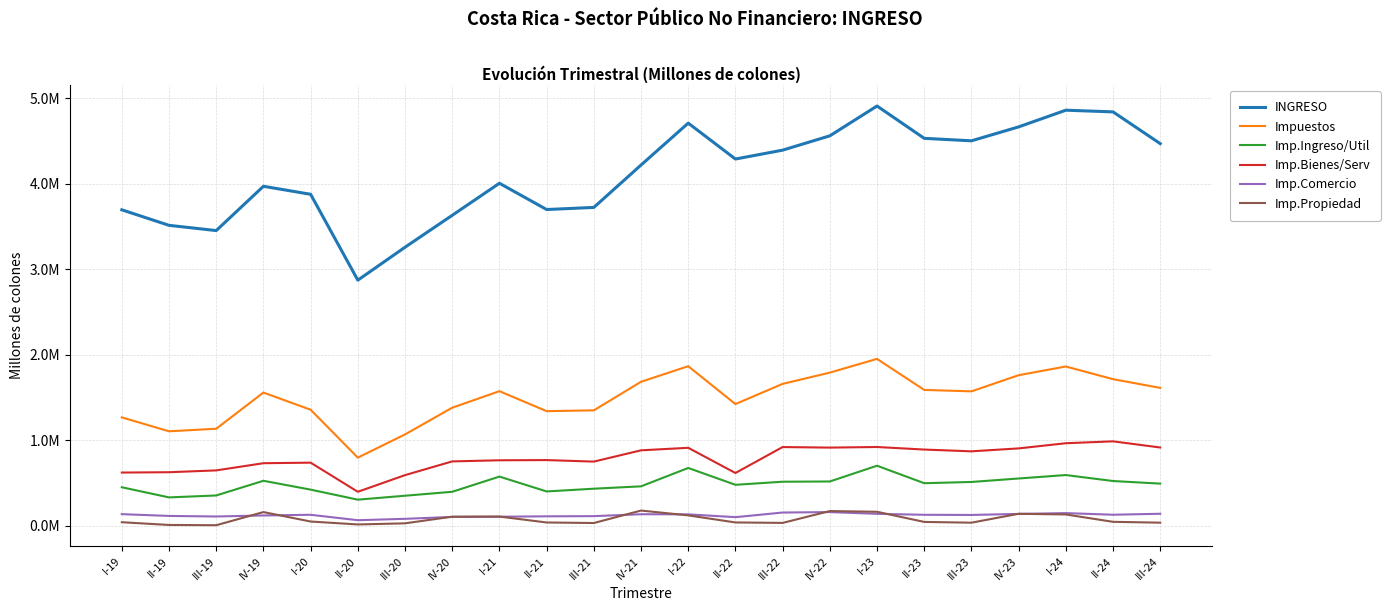

What is the maximum value for INGRESO?

4911762.4